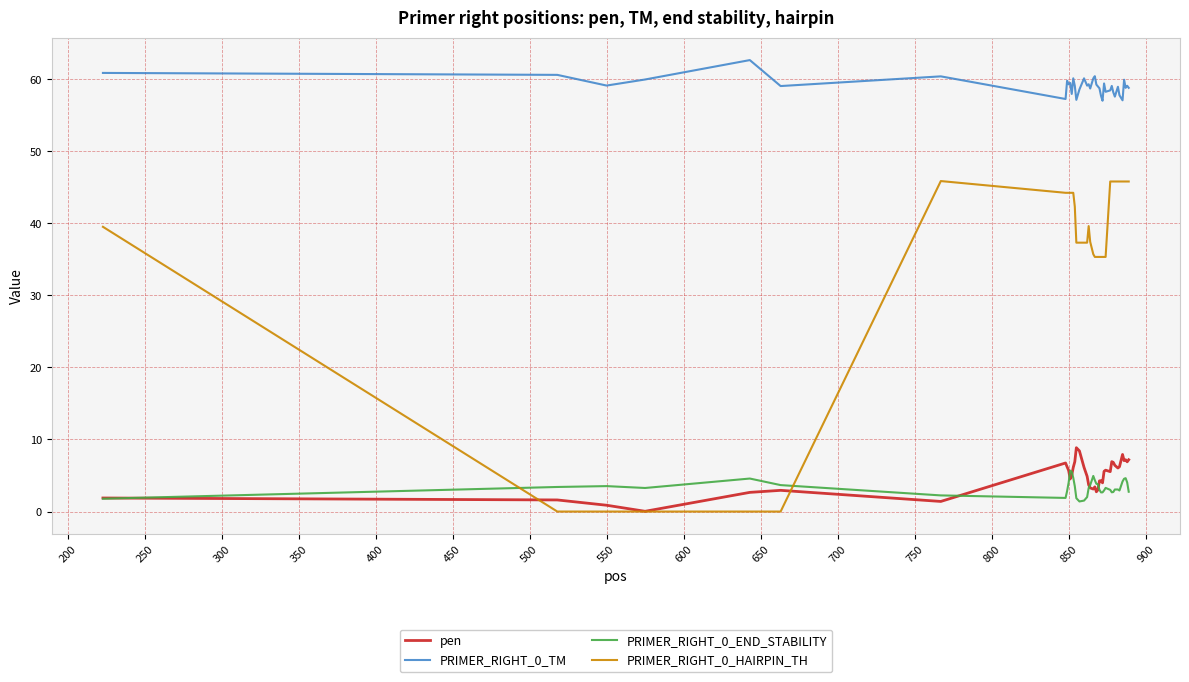

Does the chart have visible grid lines?

Yes